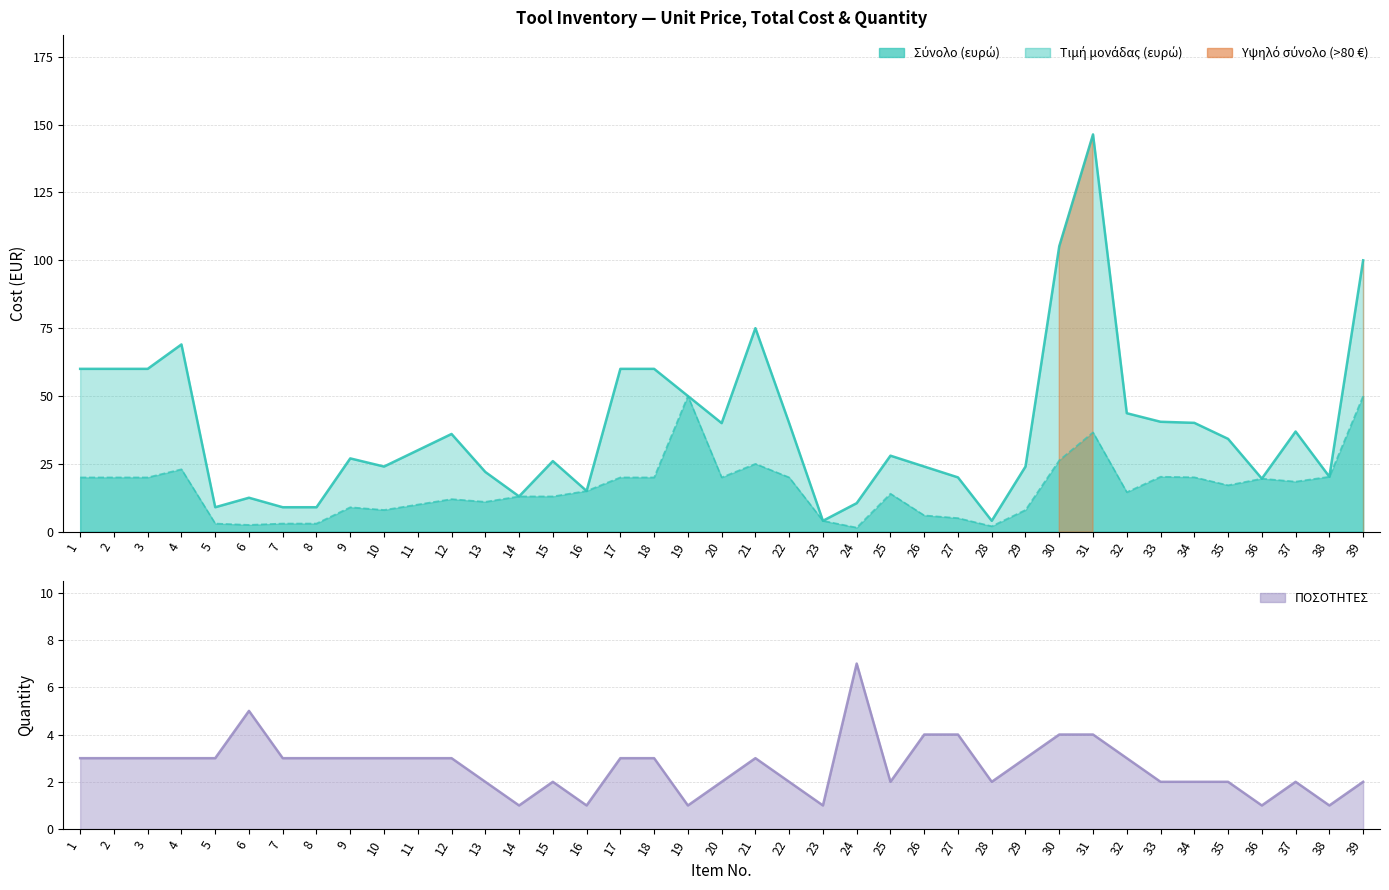

What is the value of the Σύνολο (ευρώ) point at the 18th from the left?

60.0